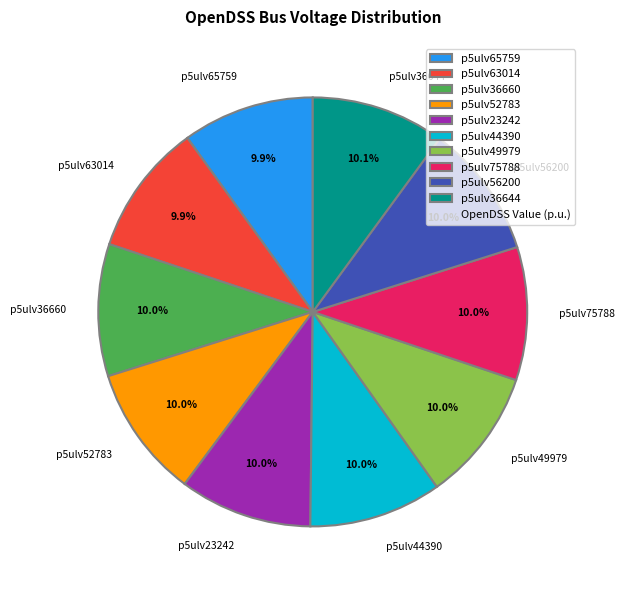

The p5ulv56200 slice represents 10% of the pie. True or false?

True